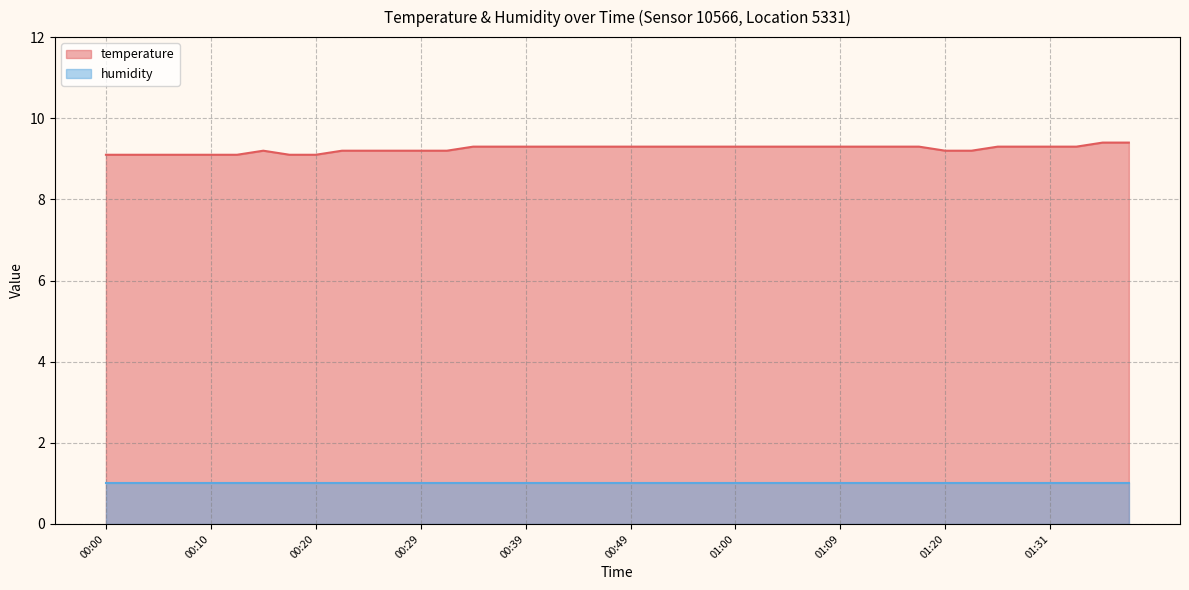

What is the minimum value shown in the chart?

1.0